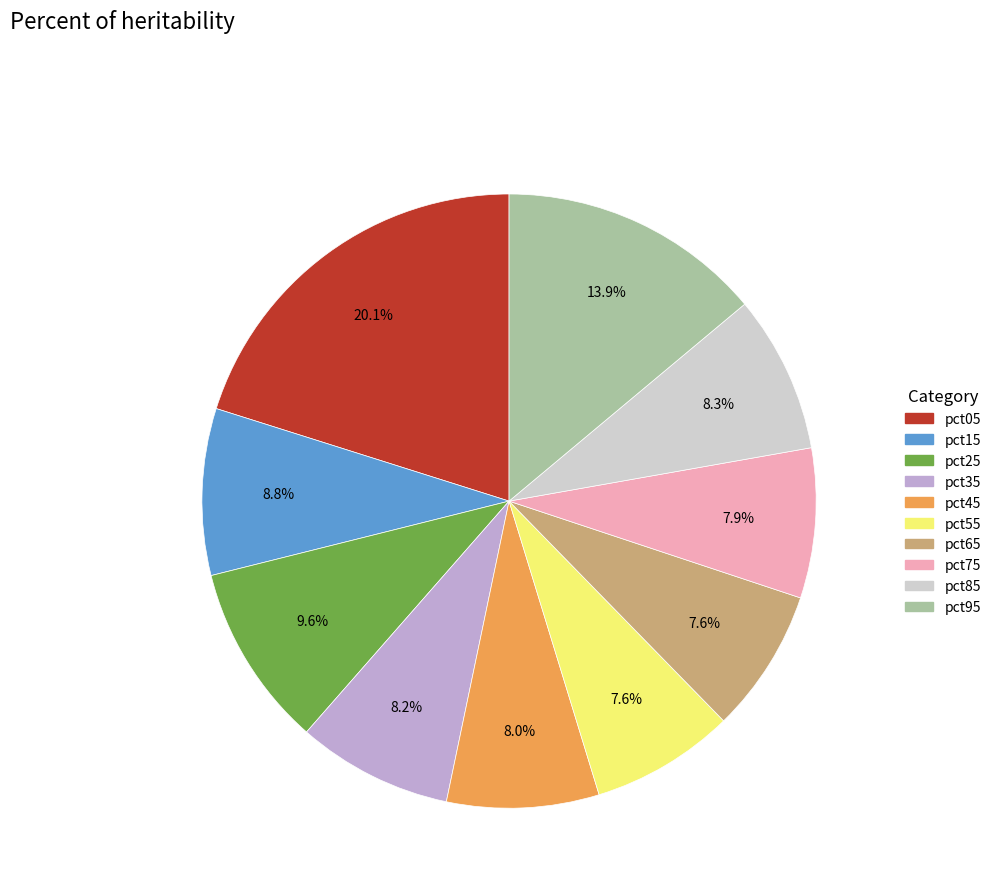

To the nearest percent, what is the combined percentage of pct65 and pct95?

22%